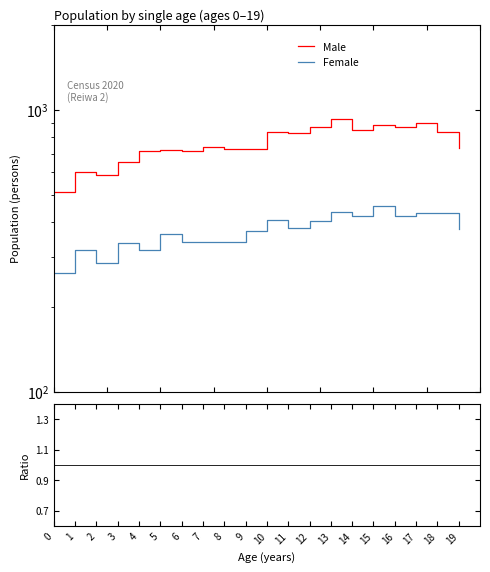

Reading left to right, list all the values displayed in this chart.

Male: 0=510.0	1=602.0	2=589.0	3=656.0	4=718.0	5=721.0	6=718.0	7=738.0	8=728.0	9=729.0	10=836.0	11=827.0	12=867.0	13=926.0	14=850.0	15=884.0	16=867.0	17=896.0	18=836.0	19=732.0
Female: 0=263.0	1=317.0	2=286.0	3=336.0	4=317.0	5=363.0	6=339.0	7=340.0	8=339.0	9=373.0	10=407.0	11=382.0	12=405.0	13=434.0	14=421.0	15=457.0	16=419.0	17=430.0	18=432.0	19=378.0
Male / Female: 0=1.9	1=1.9	2=2.1	3=2.0	4=2.3	5=2.0	6=2.1	7=2.2	8=2.1	9=2.0	10=2.1	11=2.2	12=2.1	13=2.1	14=2.0	15=1.9	16=2.1	17=2.1	18=1.9	19=1.9